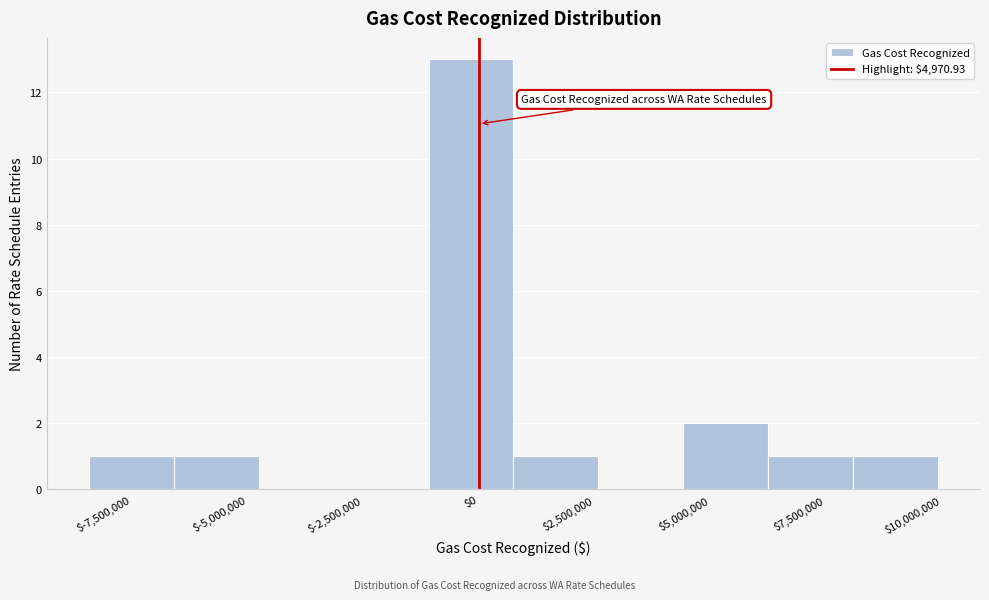

Around what value on the x-axis is the tallest bar? Give the approximate position of its centre, as read against the axis.

0